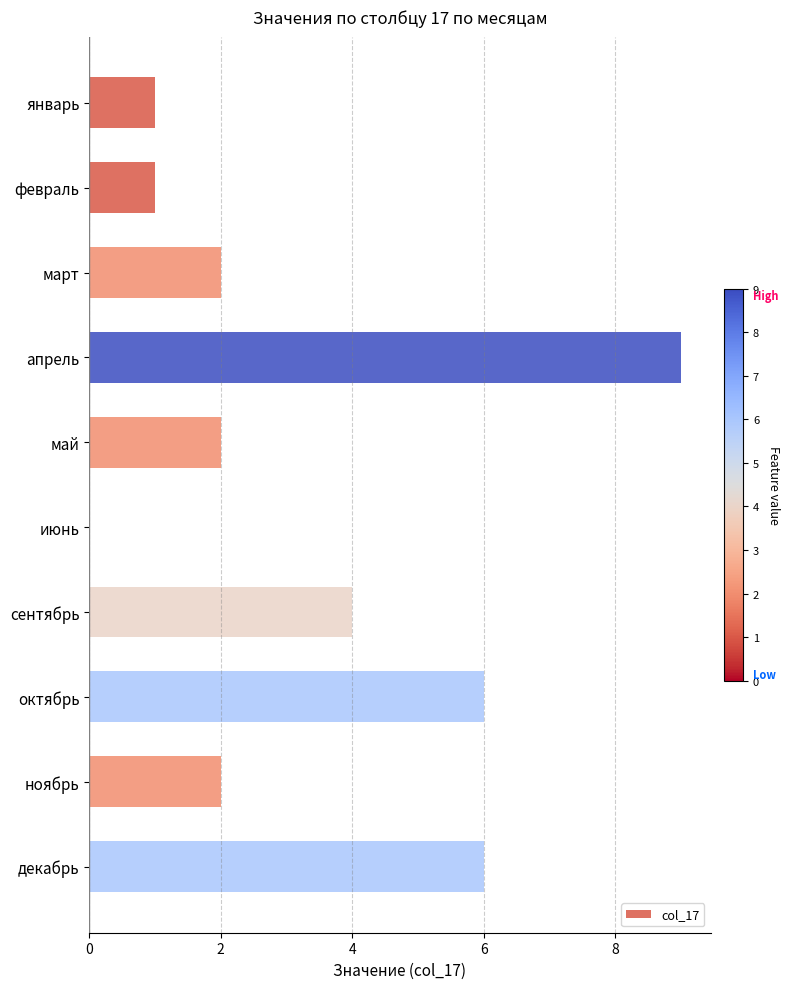

What is the greatest value displayed?

9